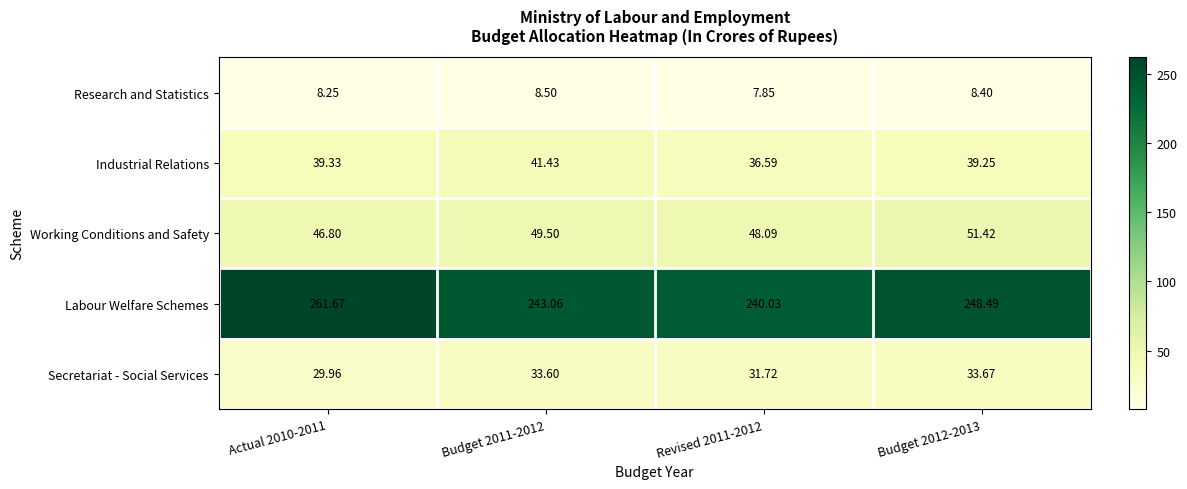

List the series in order of their peak value, highest first.

Labour Welfare Schemes, Working Conditions and Safety, Industrial Relations, Secretariat - Social Services, Research and Statistics